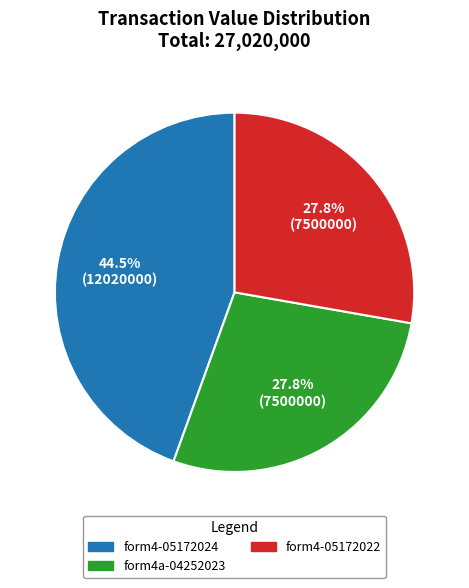

How many segments does this pie chart have?

3